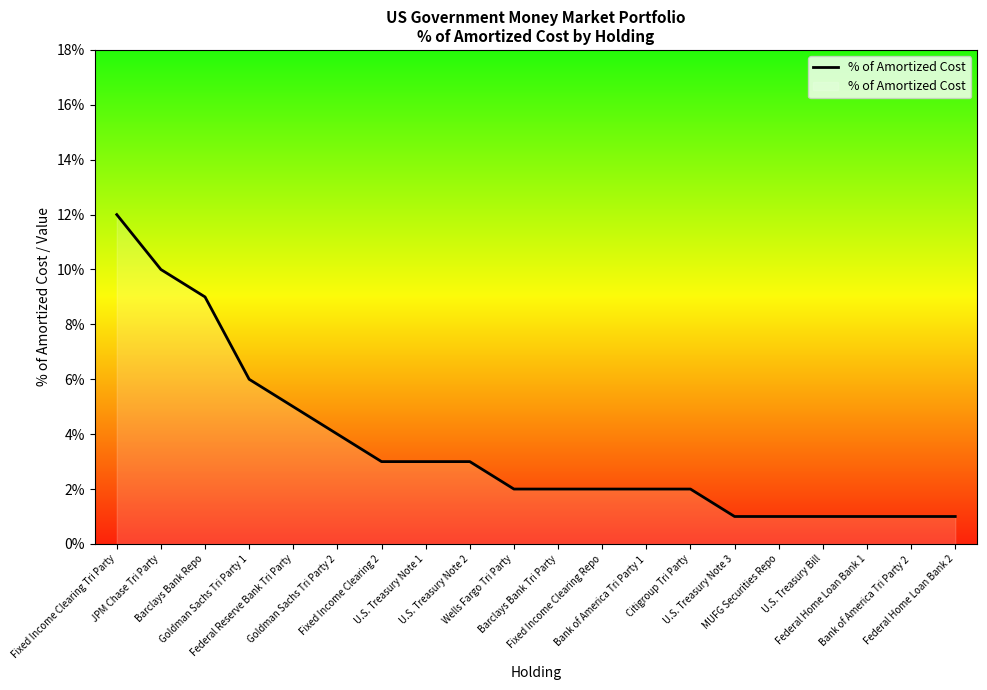

Which label corresponds to the largest value in the chart?

Fixed Income Clearing Tri Party